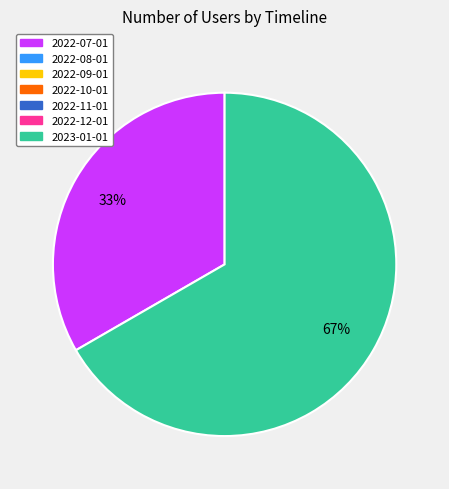

To the nearest percent, what is the average slice percentage?

50%